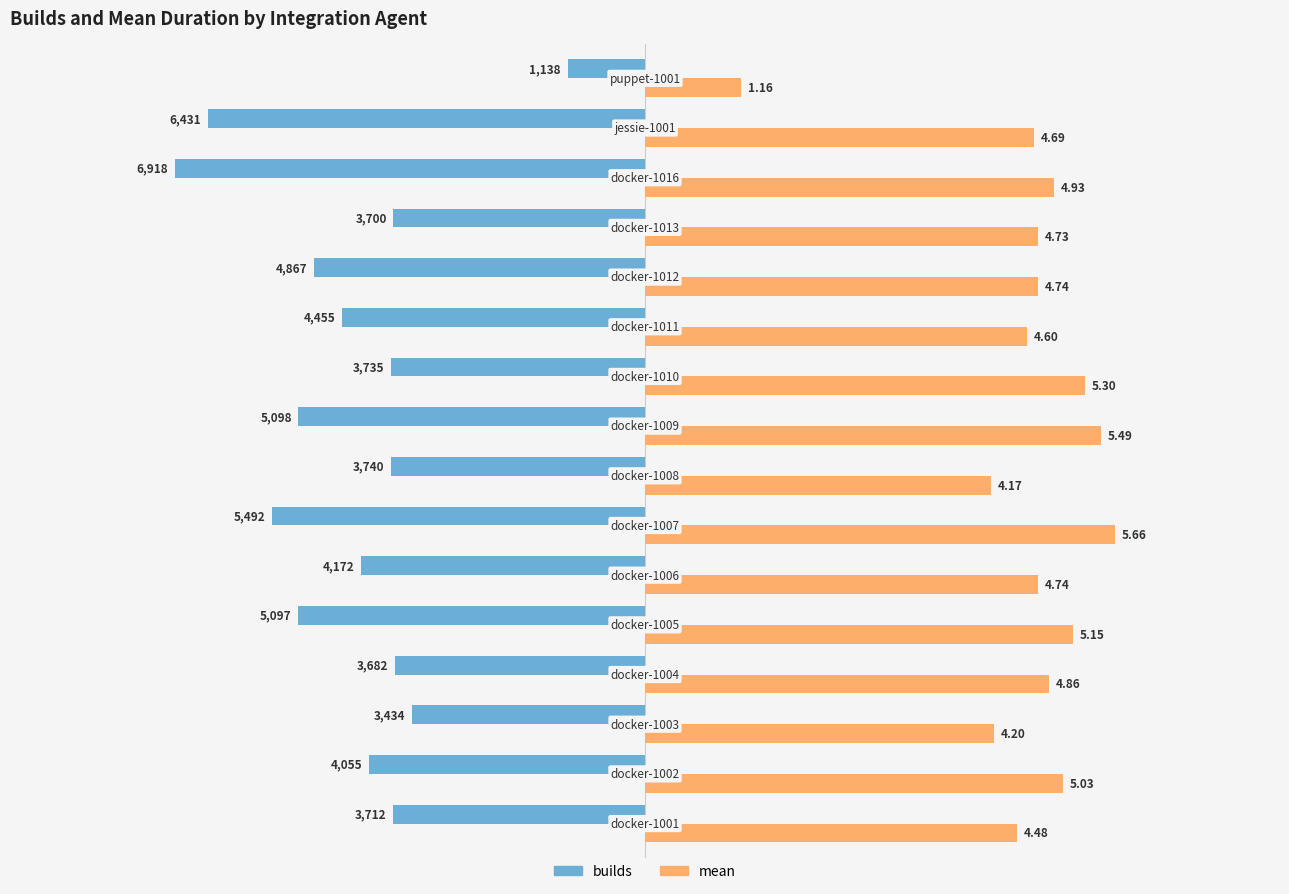

Which series has the largest total across all categories?

mean